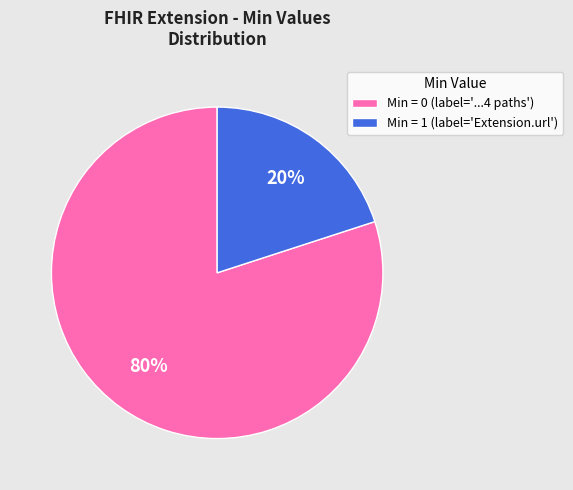

Is Min = 1 (label='Extension.url') the majority of the pie?

No